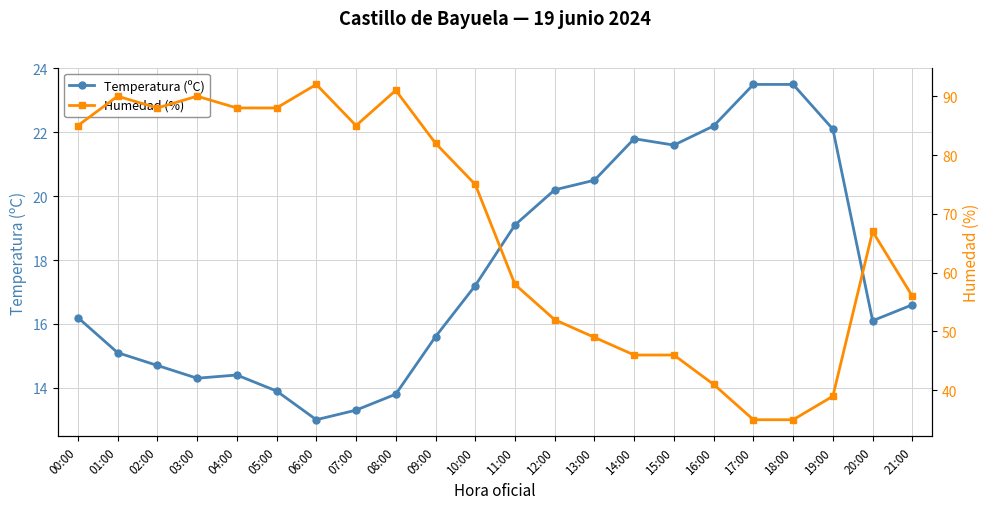

Which label corresponds to the largest value in the chart?

06:00